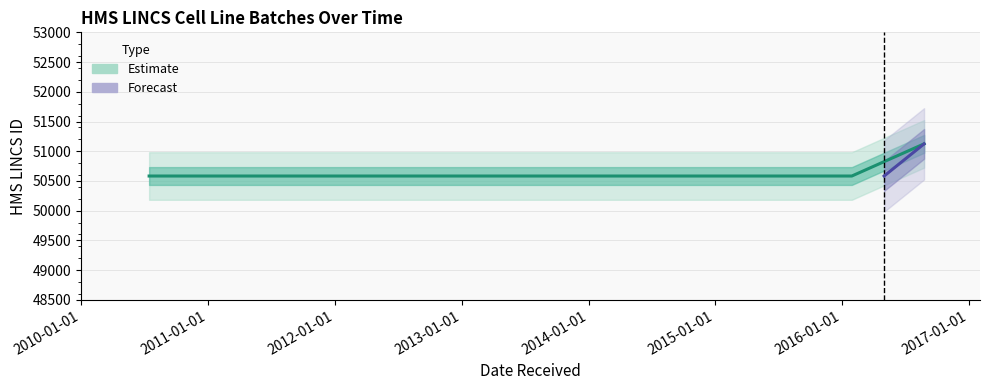

What is the label of the 1st point from the left?

2010-07-16